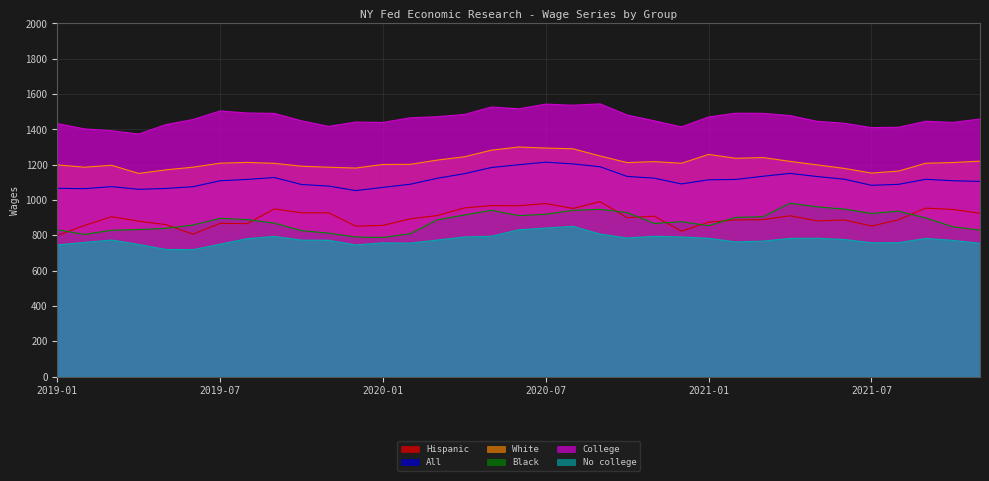

Reading left to right, extract all data points from this chart.

Hispanic: 799.6	856.0	905.6	880.4	860.9	806.8	868.0	866.7	949.7	927.8	927.8	852.1	856.6	893.2	912.4	955.2	968.9	967.6	980.1	952.3	991.1	900.1	908.7	823.7	874.6	887.5	889.0	911.1	882.0	887.1	853.0	888.2	954.2	946.6	925.5
All: 1066.7	1064.3	1076.2	1060.8	1065.5	1075.5	1109.3	1116.9	1127.6	1088.1	1079.2	1053.6	1071.7	1089.5	1123.2	1149.3	1184.4	1199.8	1214.6	1204.7	1188.6	1133.8	1123.9	1091.2	1114.6	1116.7	1134.6	1150.8	1133.1	1118.1	1083.6	1089.0	1117.4	1109.4	1105.5
White: 1199.2	1185.9	1197.0	1150.7	1171.0	1186.2	1208.8	1213.2	1208.0	1191.6	1185.8	1181.3	1201.5	1202.2	1226.3	1245.1	1282.6	1300.4	1294.4	1290.5	1249.5	1212.2	1217.5	1208.4	1258.3	1236.5	1240.7	1219.1	1199.0	1179.4	1152.8	1164.1	1208.4	1212.6	1220.2
Black: 832.2	805.4	829.0	832.8	839.9	858.3	896.3	889.3	869.3	826.7	812.7	790.5	788.1	809.3	887.6	915.6	941.8	911.8	919.8	941.8	947.3	928.9	867.4	877.6	854.6	901.6	905.4	982.1	961.4	948.8	924.1	936.9	898.7	848.4	830.1
College: 1433.1	1403.2	1392.5	1374.0	1427.2	1456.1	1504.5	1493.0	1490.8	1448.7	1417.3	1441.7	1439.5	1465.7	1472.1	1484.6	1526.9	1516.7	1543.1	1537.1	1544.7	1481.4	1448.7	1414.3	1470.6	1491.9	1491.0	1478.4	1445.8	1435.0	1410.2	1412.3	1446.2	1439.6	1459.0
No college: 745.9	760.2	773.3	748.5	720.4	719.0	749.9	781.3	794.1	773.0	772.2	745.7	757.6	756.1	773.3	790.9	794.9	831.5	841.4	851.3	807.3	785.2	794.8	791.0	783.3	763.0	767.4	782.7	783.7	776.7	758.2	758.6	782.7	771.7	754.8